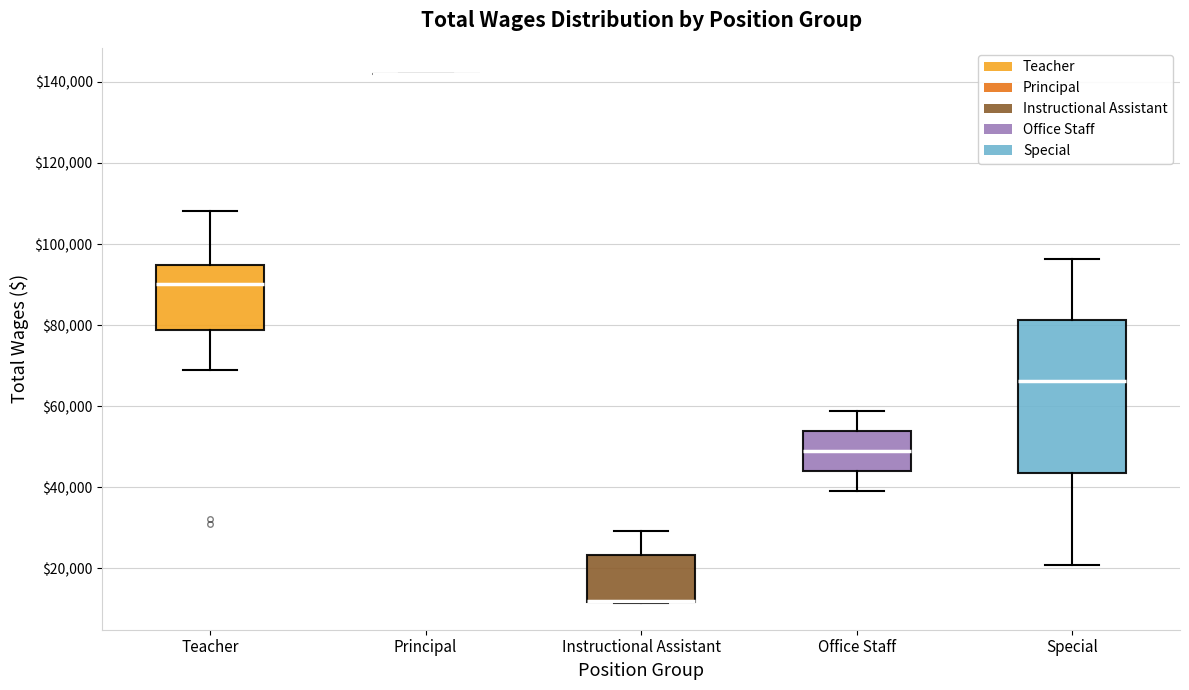

Reading left to right, read every box against the y-axis: the position of its median line, the range the box covers, and the ends of its whiskers. The values are not printed on the chart, so give them approximately, as read against the axis.

Teacher: median 90000, box 78000 to 94000, whiskers 70000 to 108000
Principal: box collapsed to a line at 142000, whiskers 142000 to 142000
Instructional Assistant: median 12000 (drawn on the box's lower edge), box 12000 to 24000, whiskers 12000 to 30000
Office Staff: median 50000, box 44000 to 54000, whiskers 40000 to 58000
Special: median 66000, box 44000 to 82000, whiskers 20000 to 96000